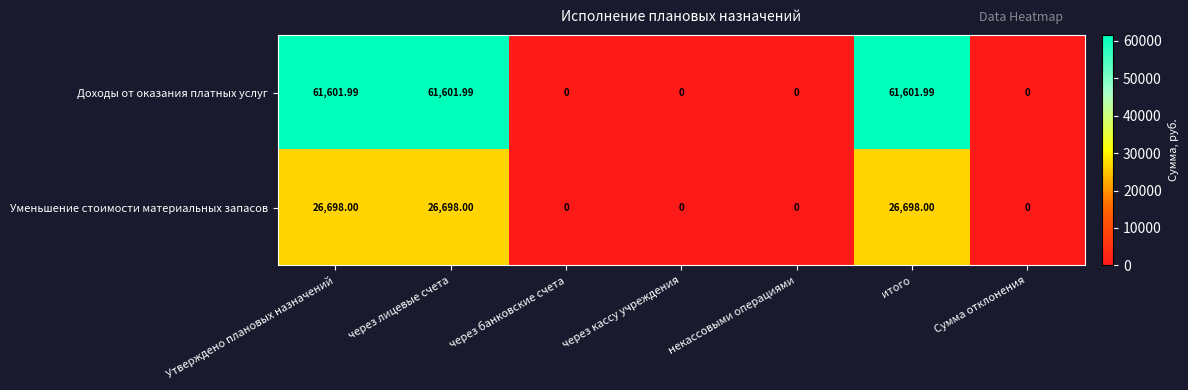

Count the number of data series in this chart.

2